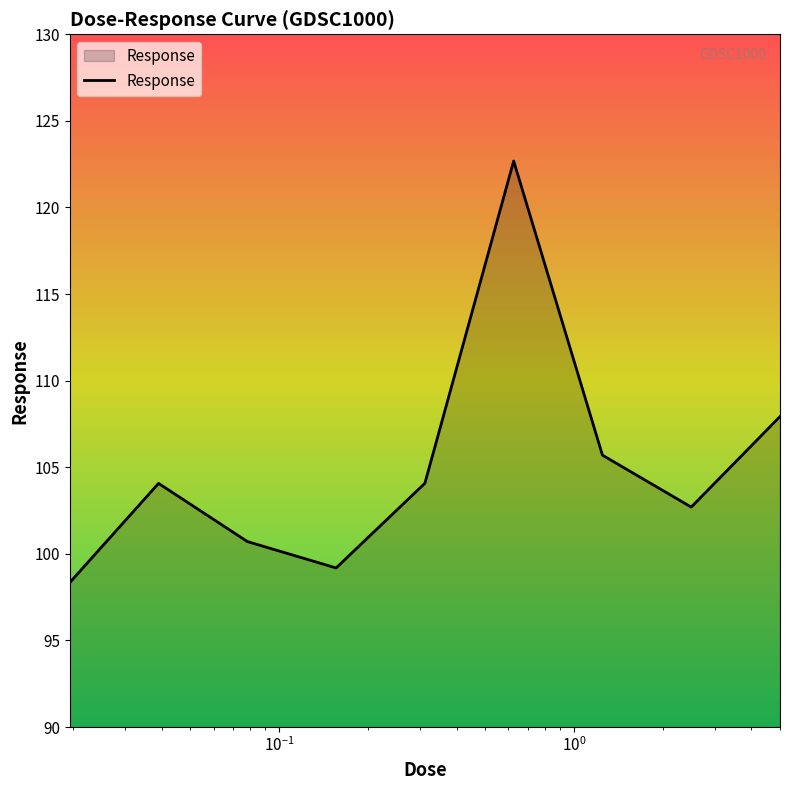

What is the smallest value displayed?

98.3